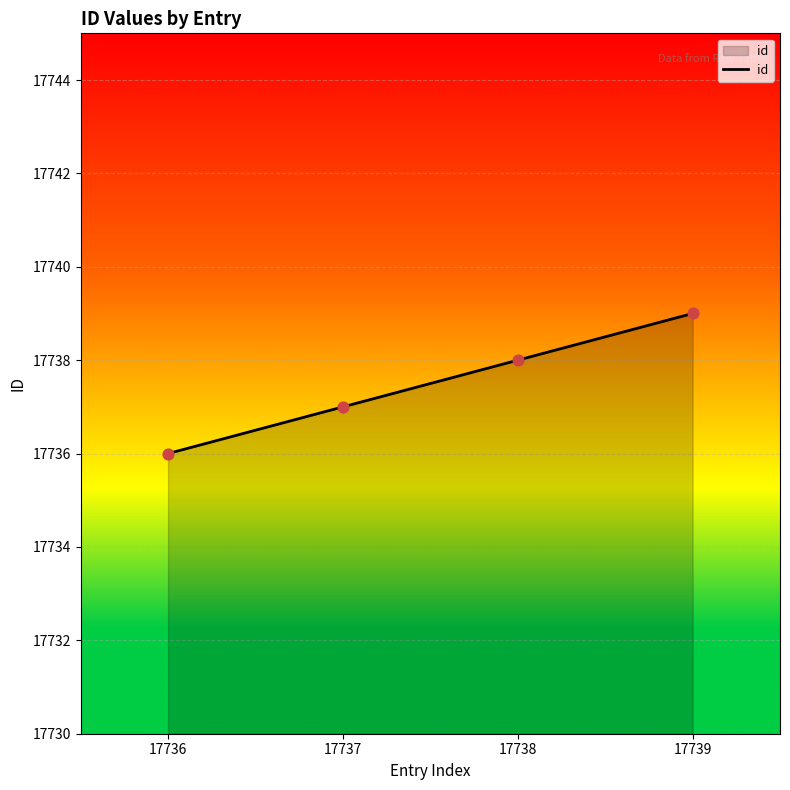

What is the ratio of the value at 17739 to the value at 17736?

1.0